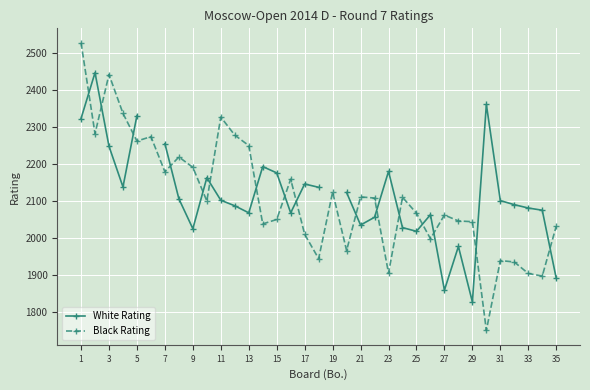

List the series in order of their overall mean, lowest first.

White Rating, Black Rating